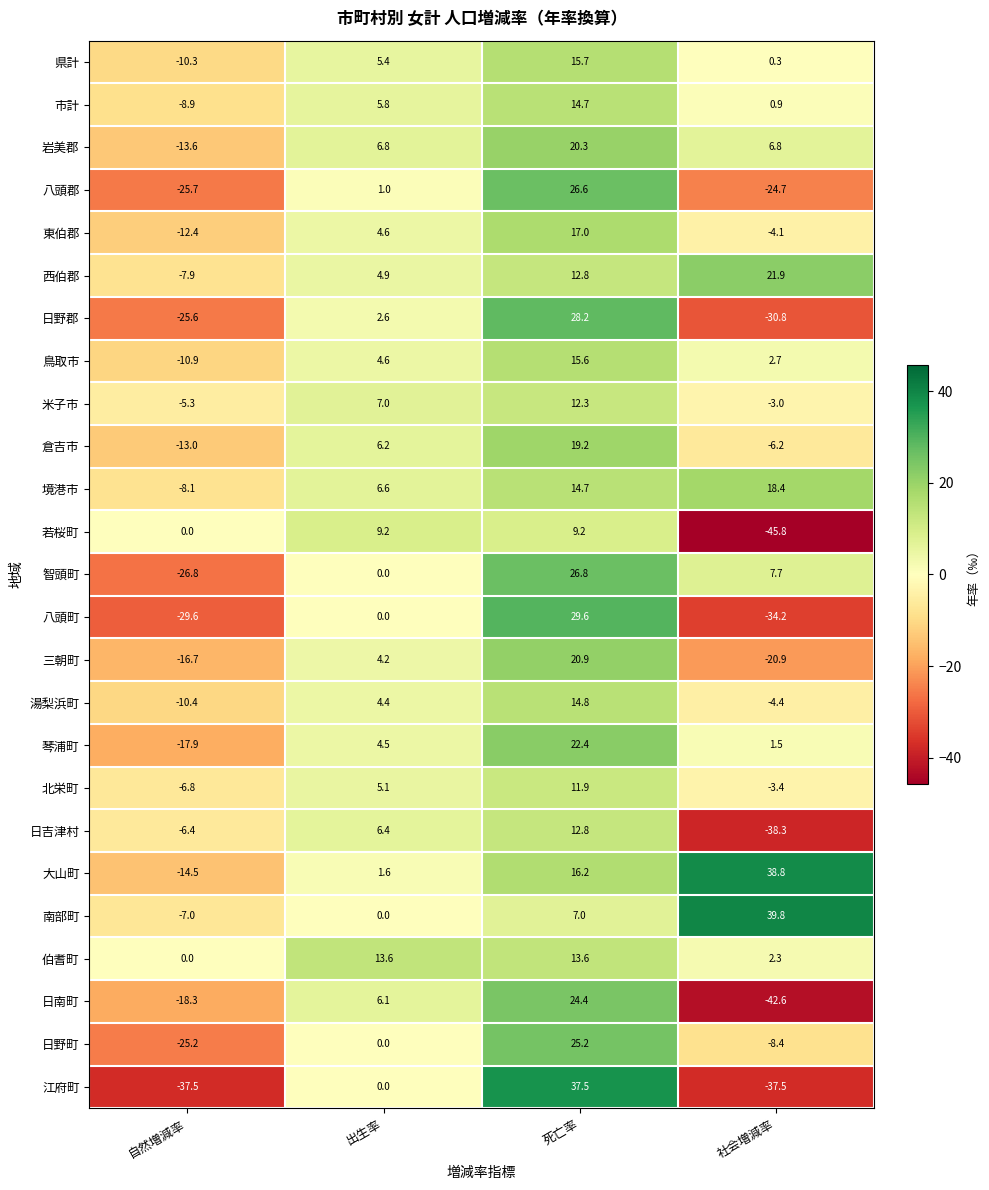

How many values in 鳥取市 are above zero?

3